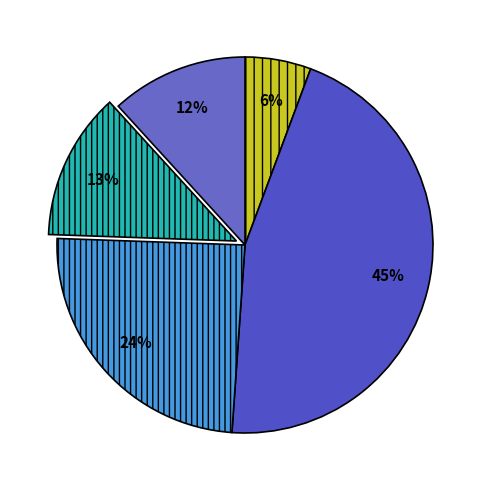

How many slices are in this pie chart?

5